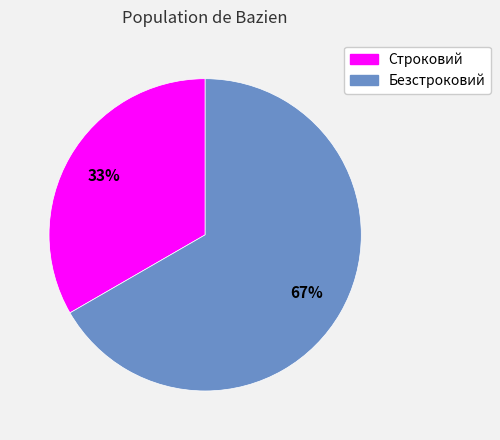

Rank the categories by value from lowest to highest.

Строковий, Безстроковий